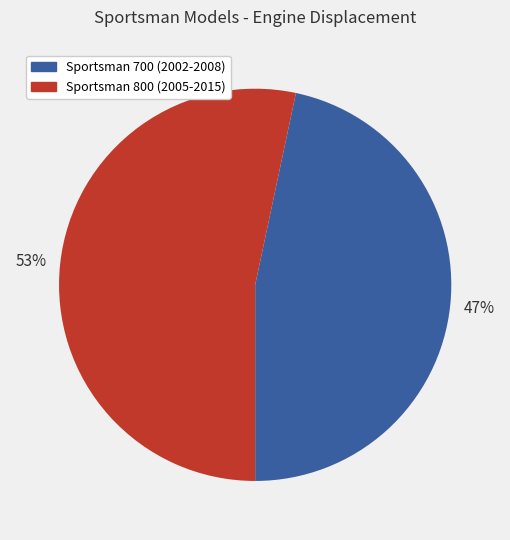

To the nearest percent, what is the combined percentage of Sportsman 700 (2002-2008) and Sportsman 800 (2005-2015)?

100%